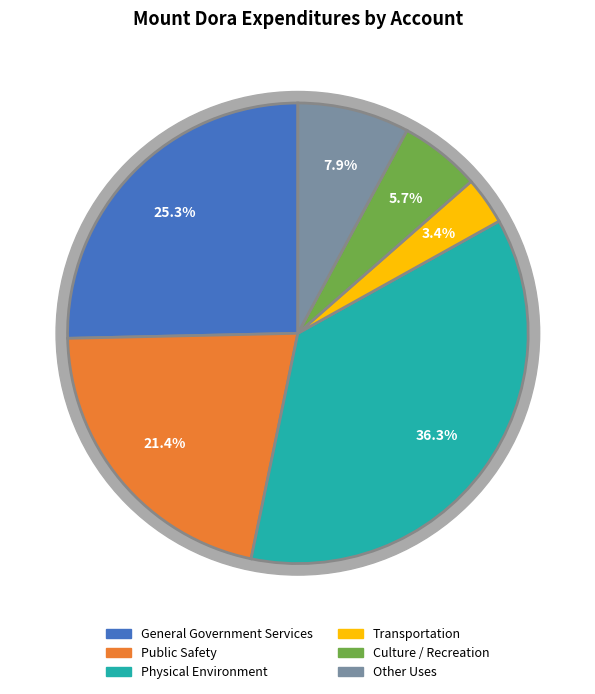

Do General Government Services and Culture / Recreation together represent more than half of the pie?

No